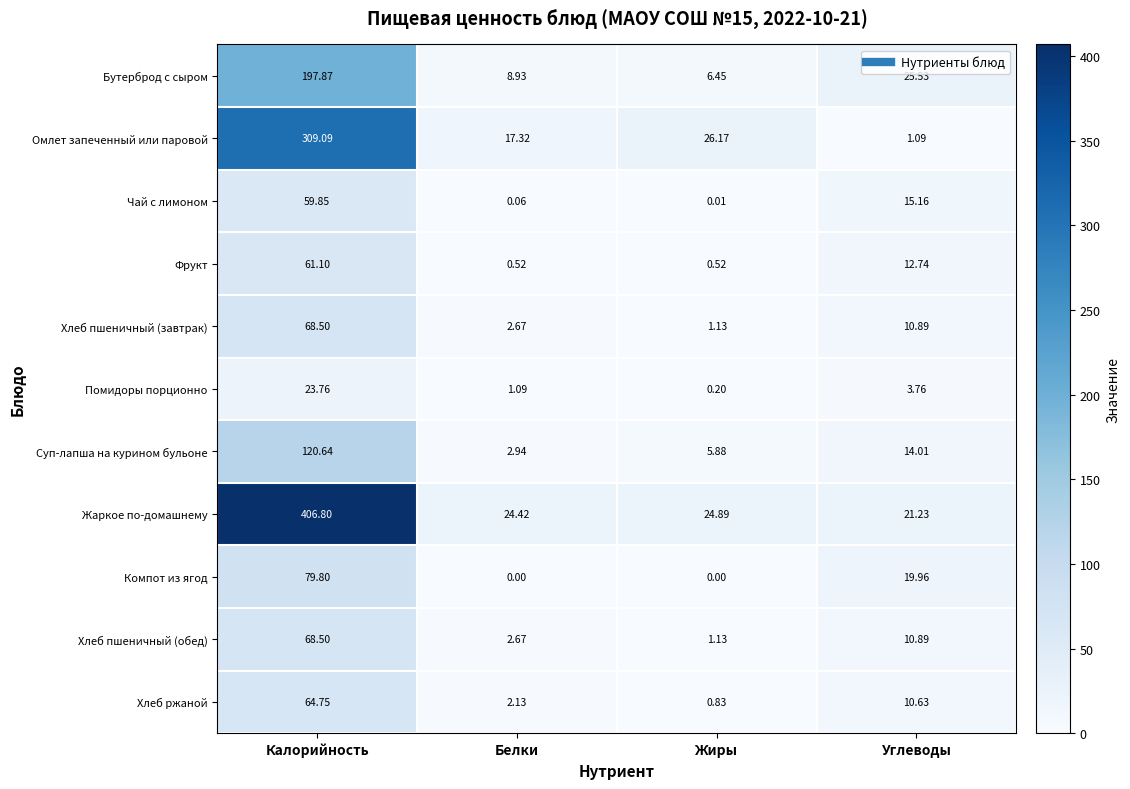

How many data points in Хлеб ржаной are above 10?

2